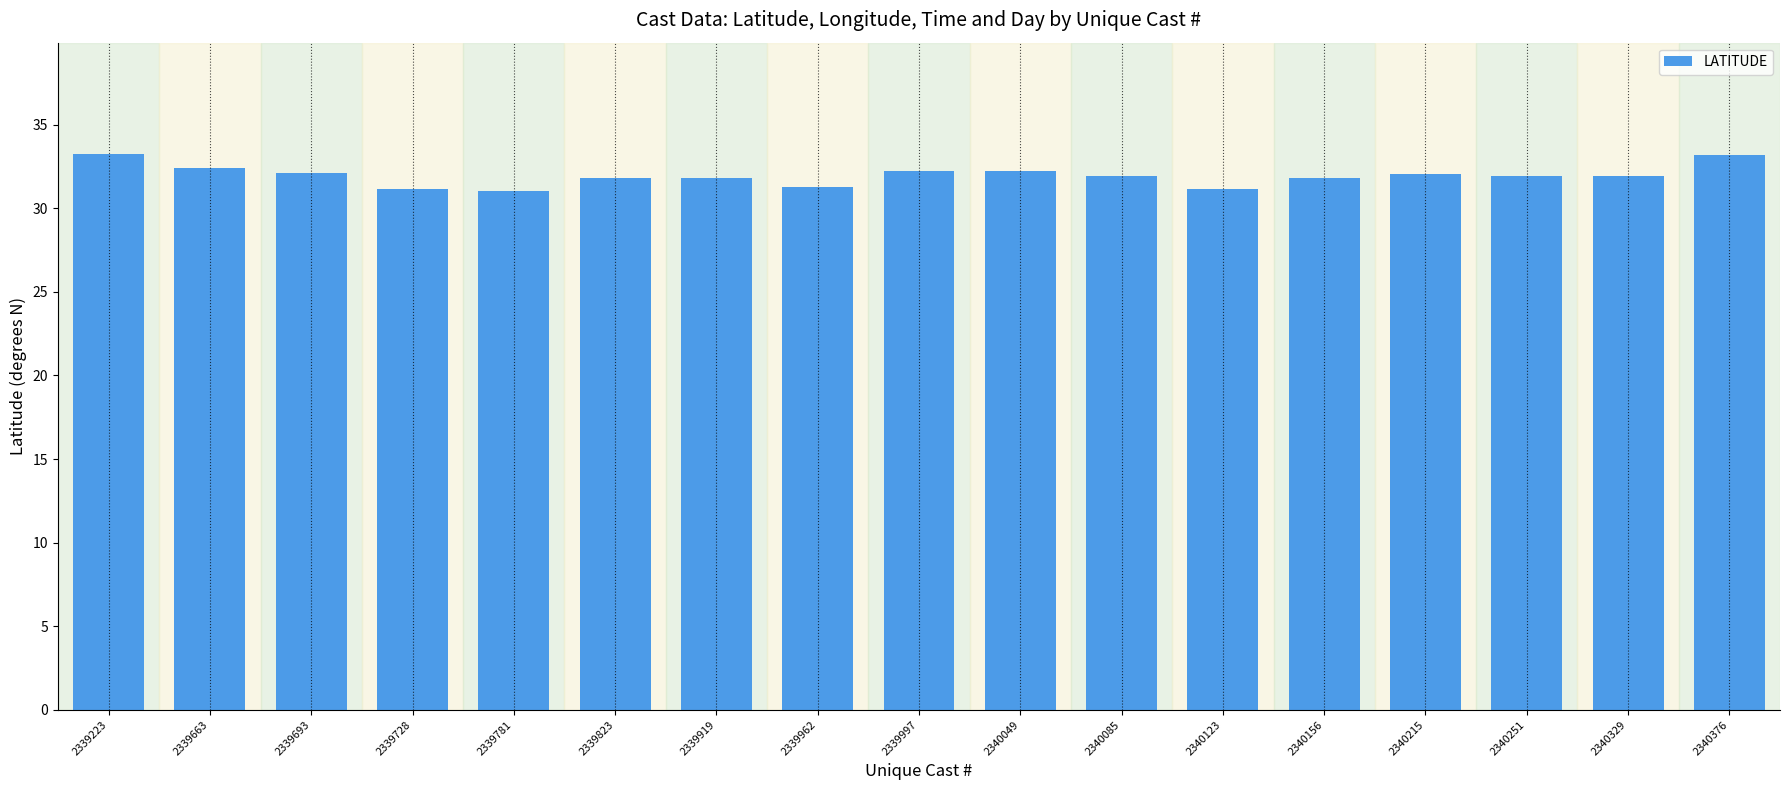

Between 2340215 and 2339781, which is larger?

2340215